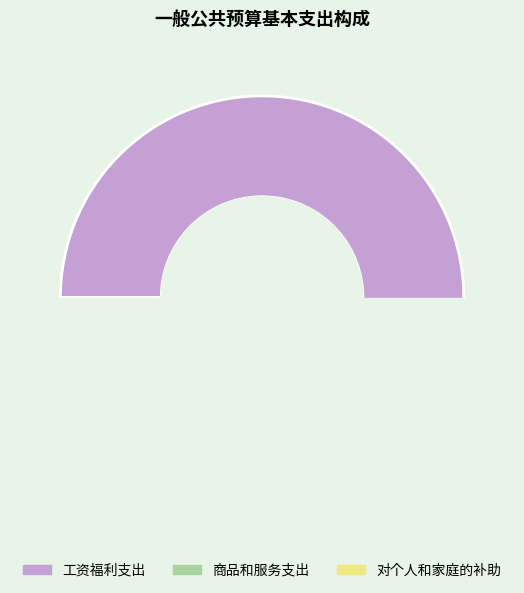

Between 工资福利支出 and 对个人和家庭的补助, which is larger?

工资福利支出